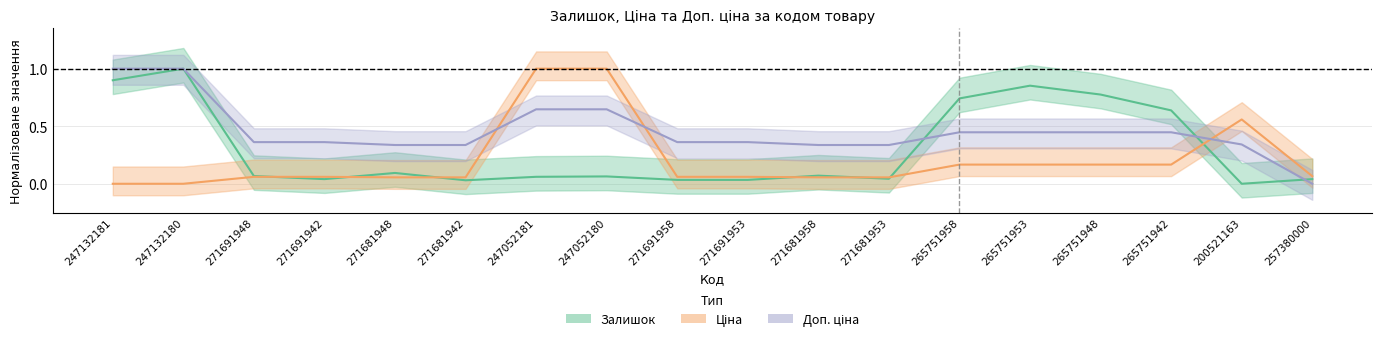

How many lines are shown in the chart?

3